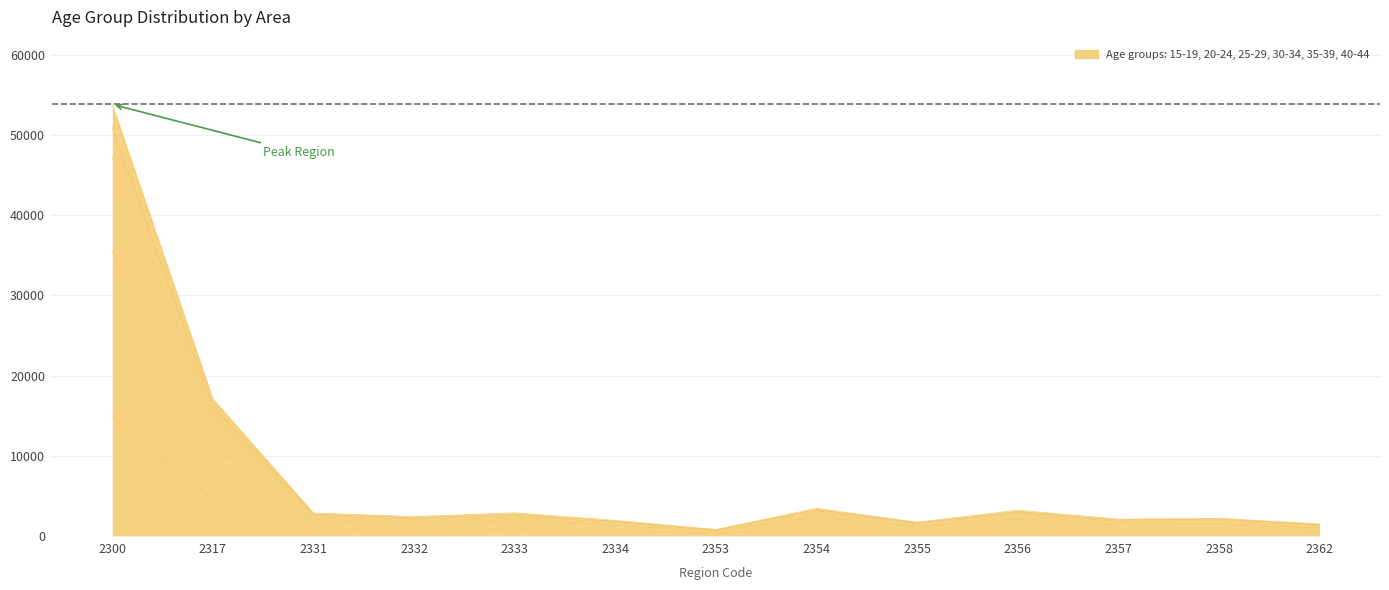

What is the spread (max minus min) of values at 2362?

1042